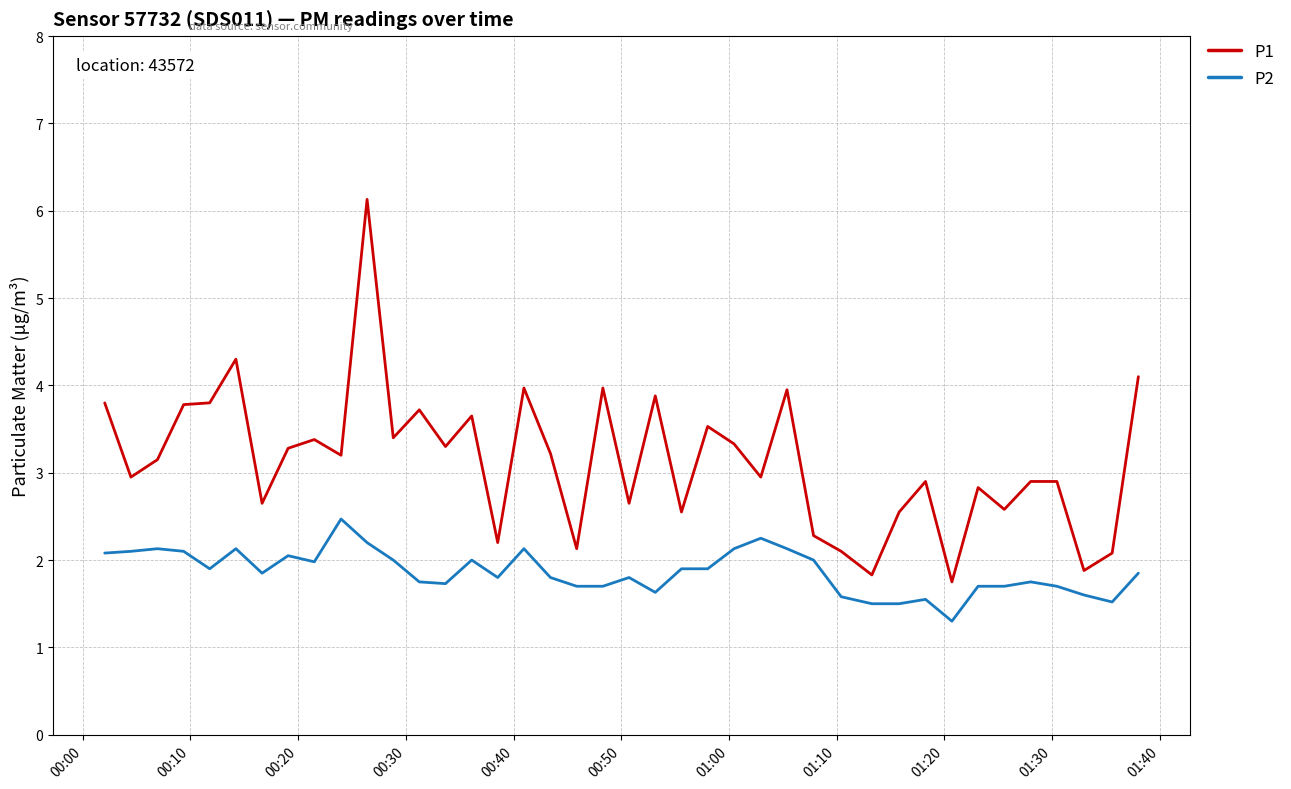

Rank the series by their maximum value, from lowest to highest.

P2, P1